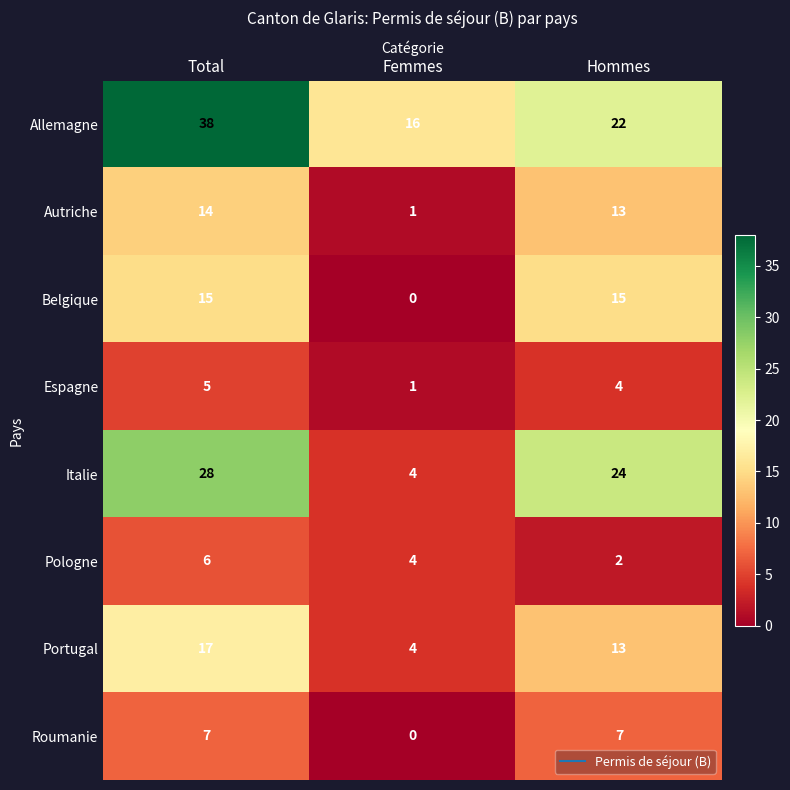

How many Portugal values are between 4 and 17?

3